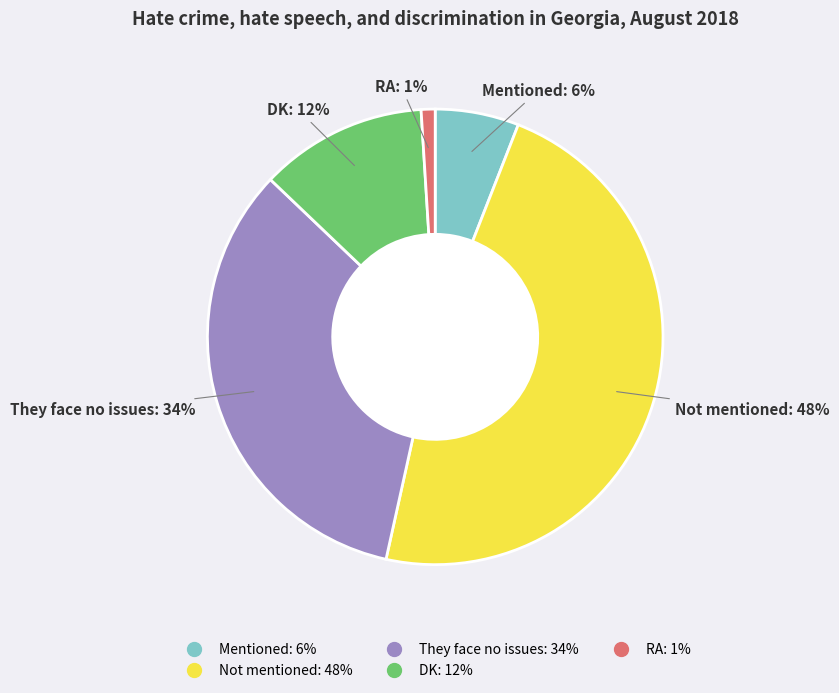

Count the number of slices in the pie.

5